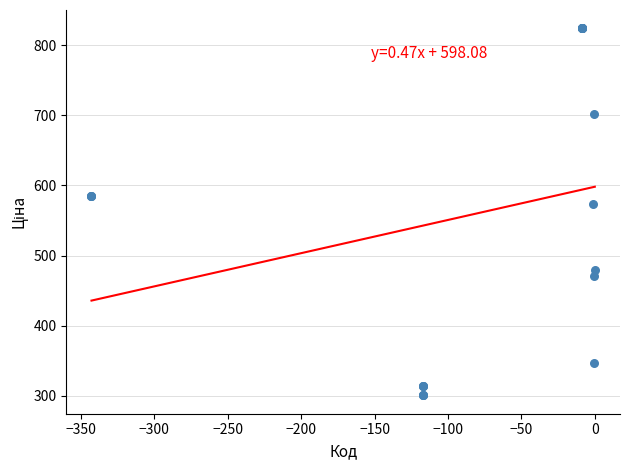

What Y value in the scatter plot is closest to 562?

573.2